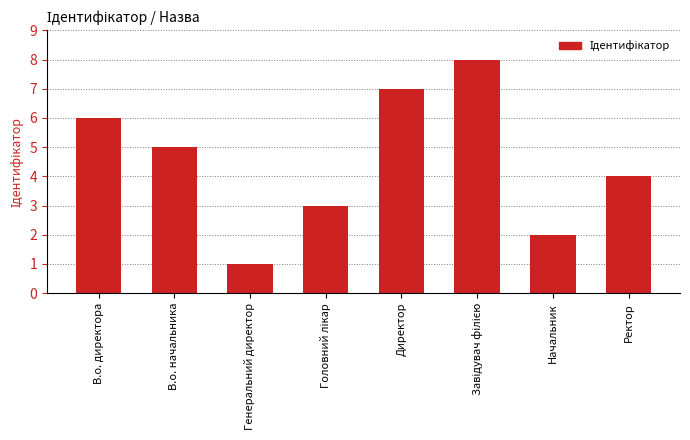

What is the label of the 8th bar from the right?

В.о. директора